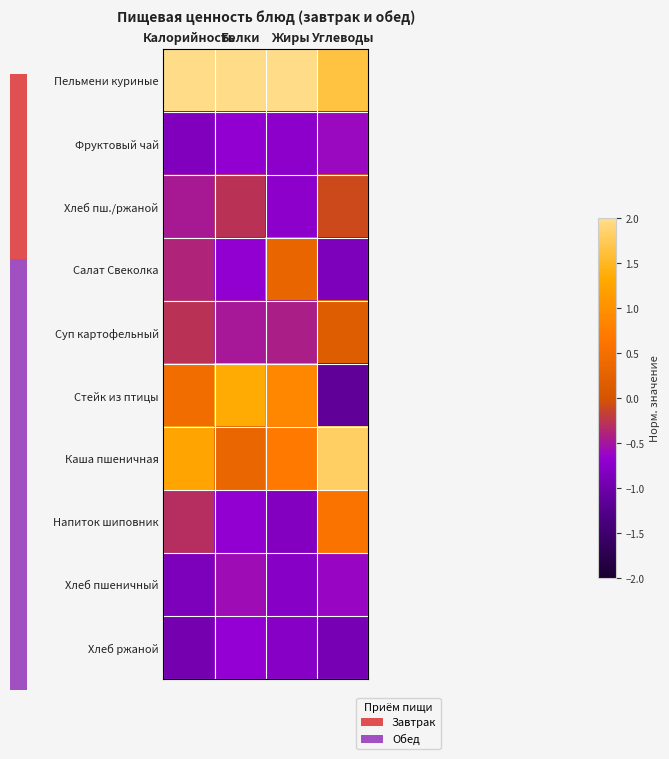

Which has a higher value, Углеводы or Белки?

Белки